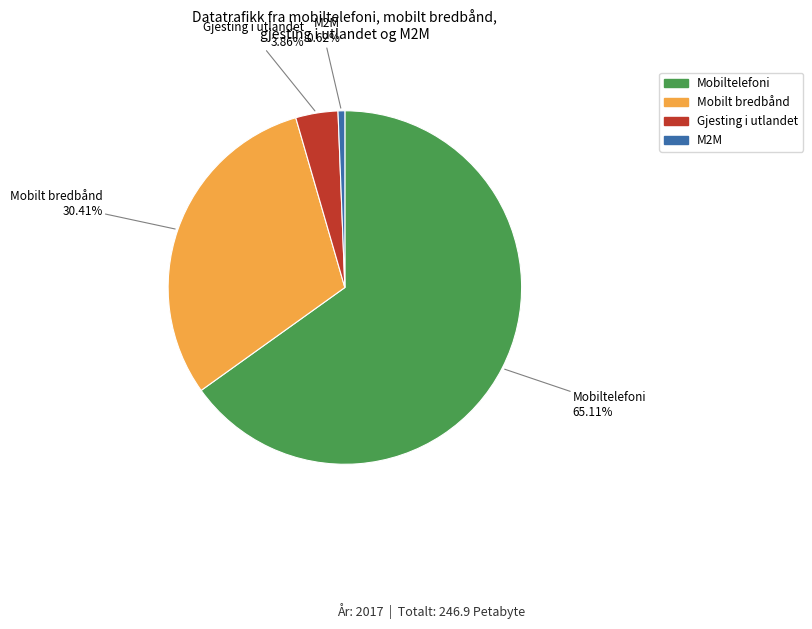

What percentage is the M2M slice, to the nearest percent?

1%